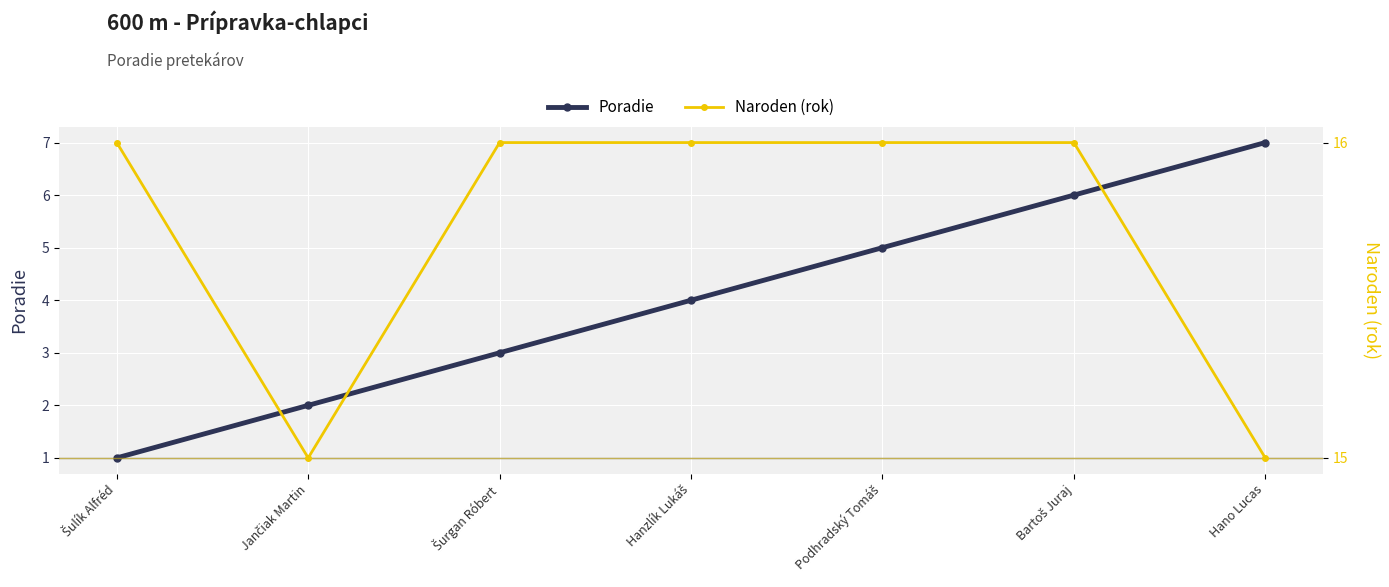

True or false: Naroden (rok) has more than 1 interior local peaks.

False